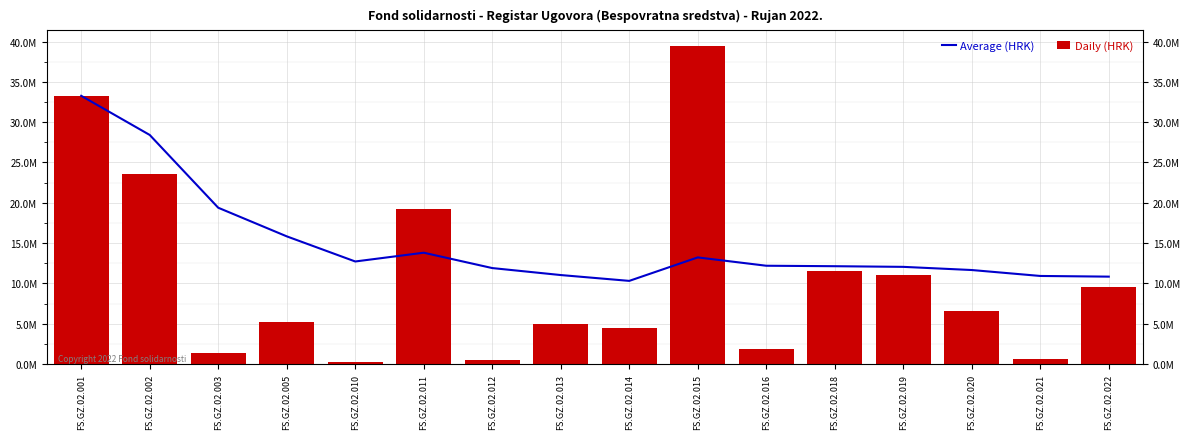

What is the difference between the second highest and second lowest values in the Daily (HRK) series?

32792482.3